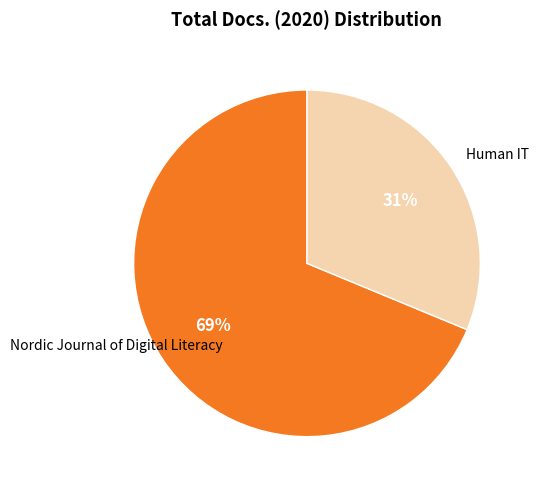

To the nearest percent, what is the average slice percentage?

50%